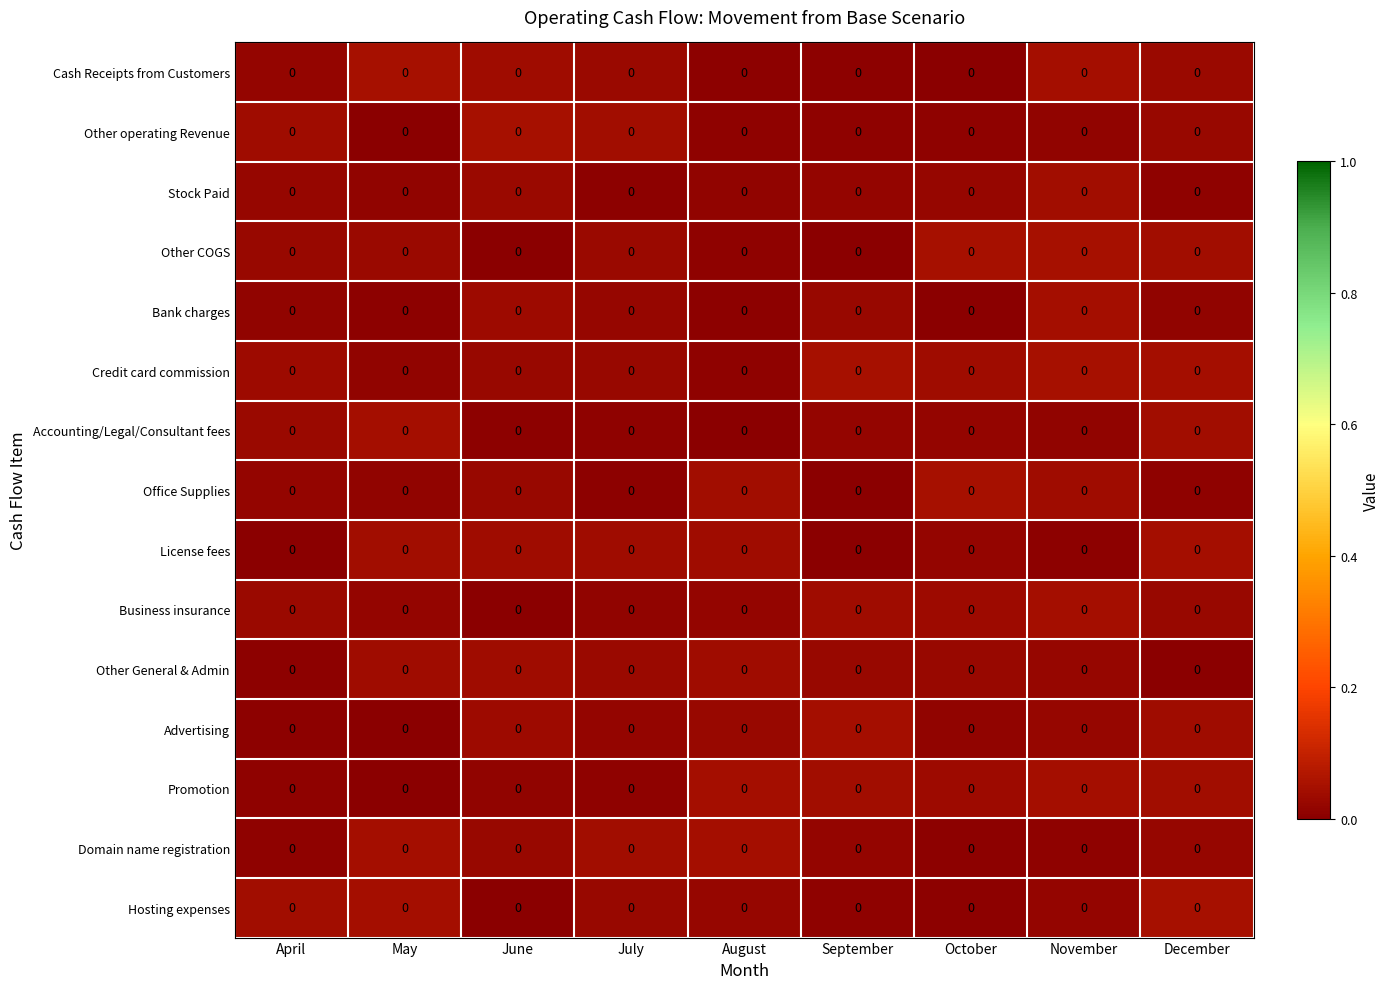

Is the value of Business insurance at May greater than the value of Cash Receipts from Customers at July?

No